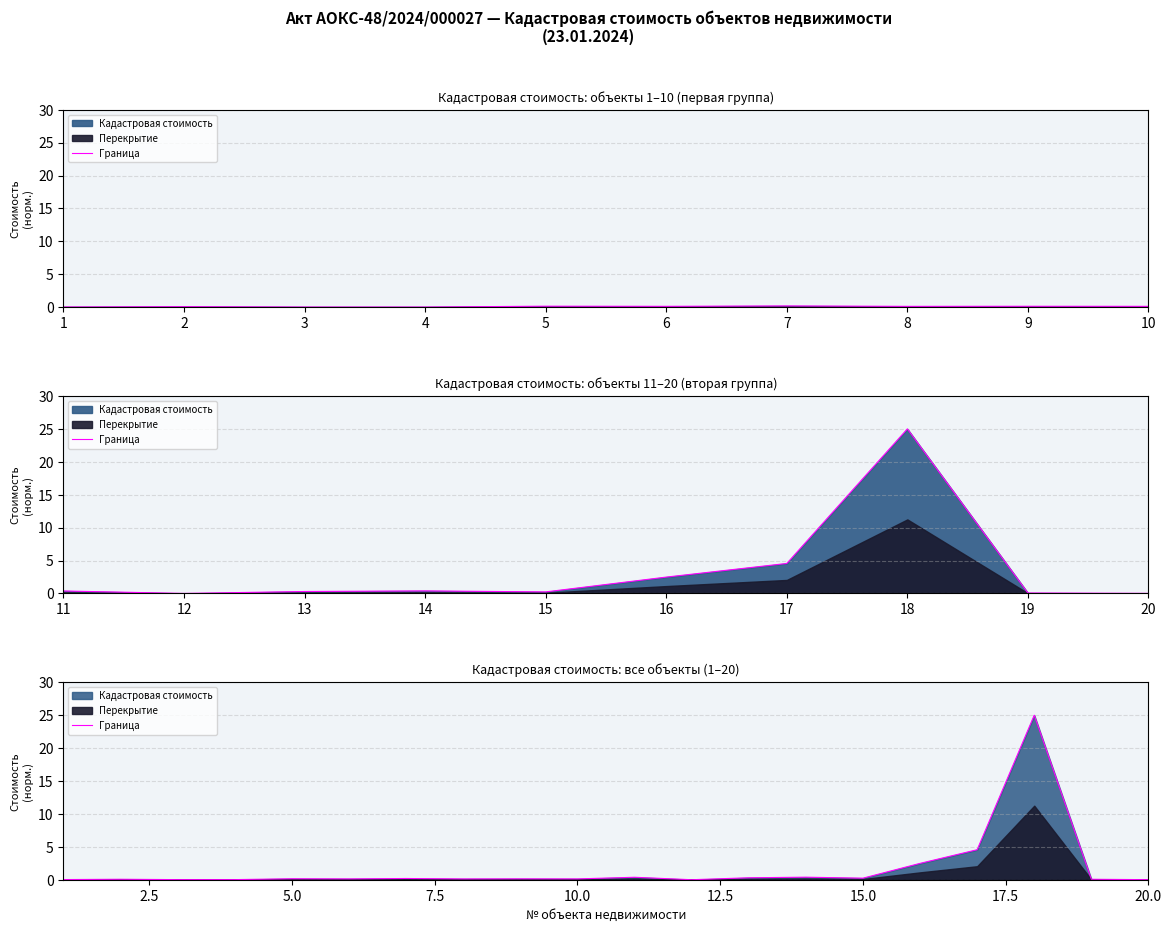

What is the difference between the maximum and minimum values?

25.0